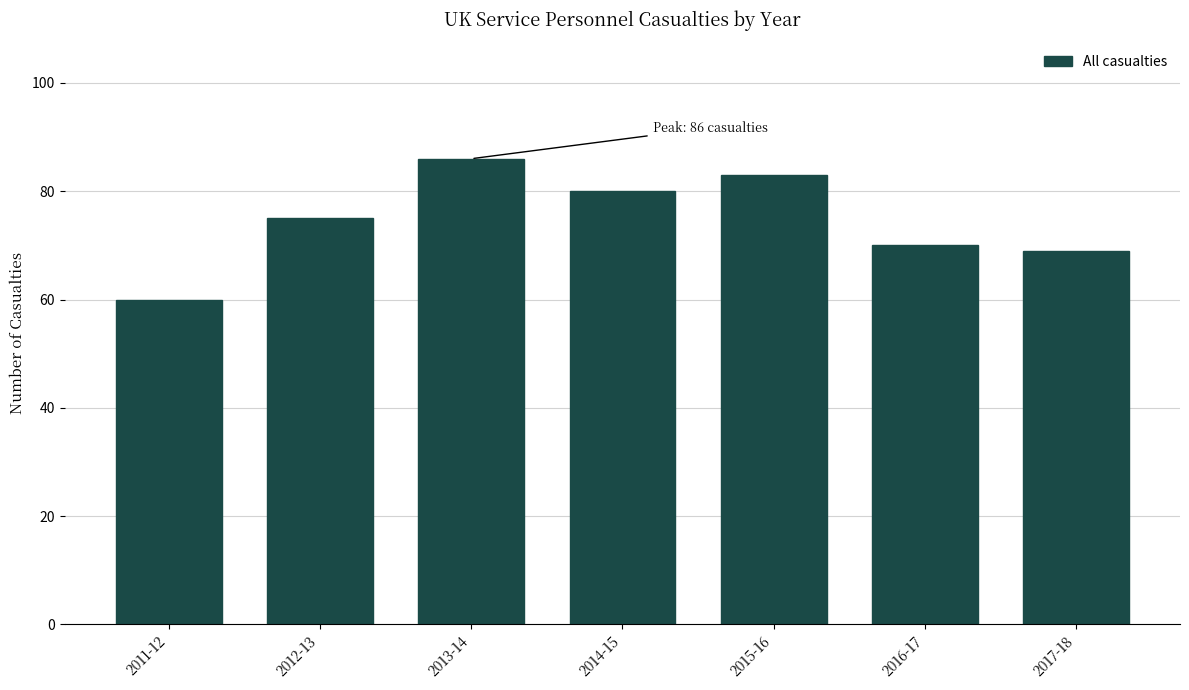

Reading right to left, transcribe all the data shown in this chart.

69	70	83	80	86	75	60